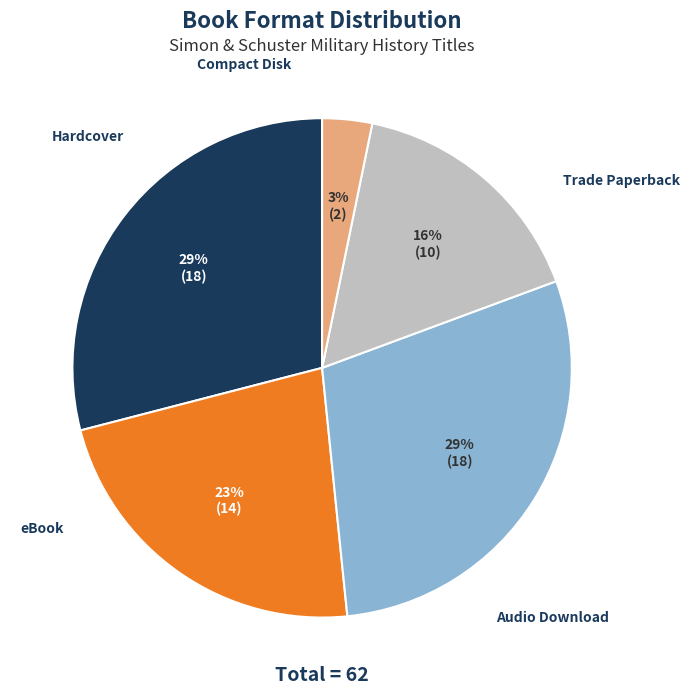

Is there any slice that represents more than half of the pie?

No